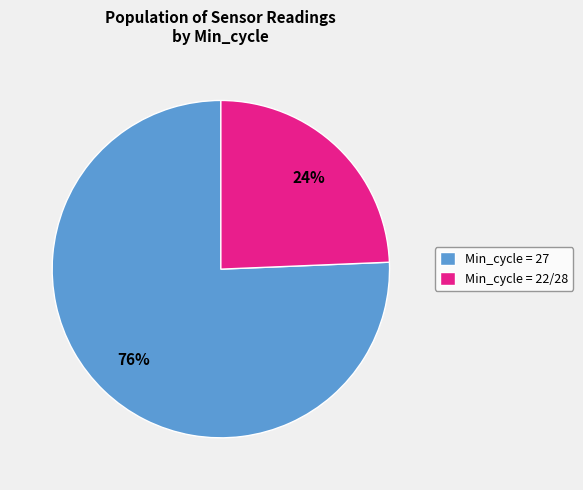

Which slice is the largest?

Min_cycle = 27